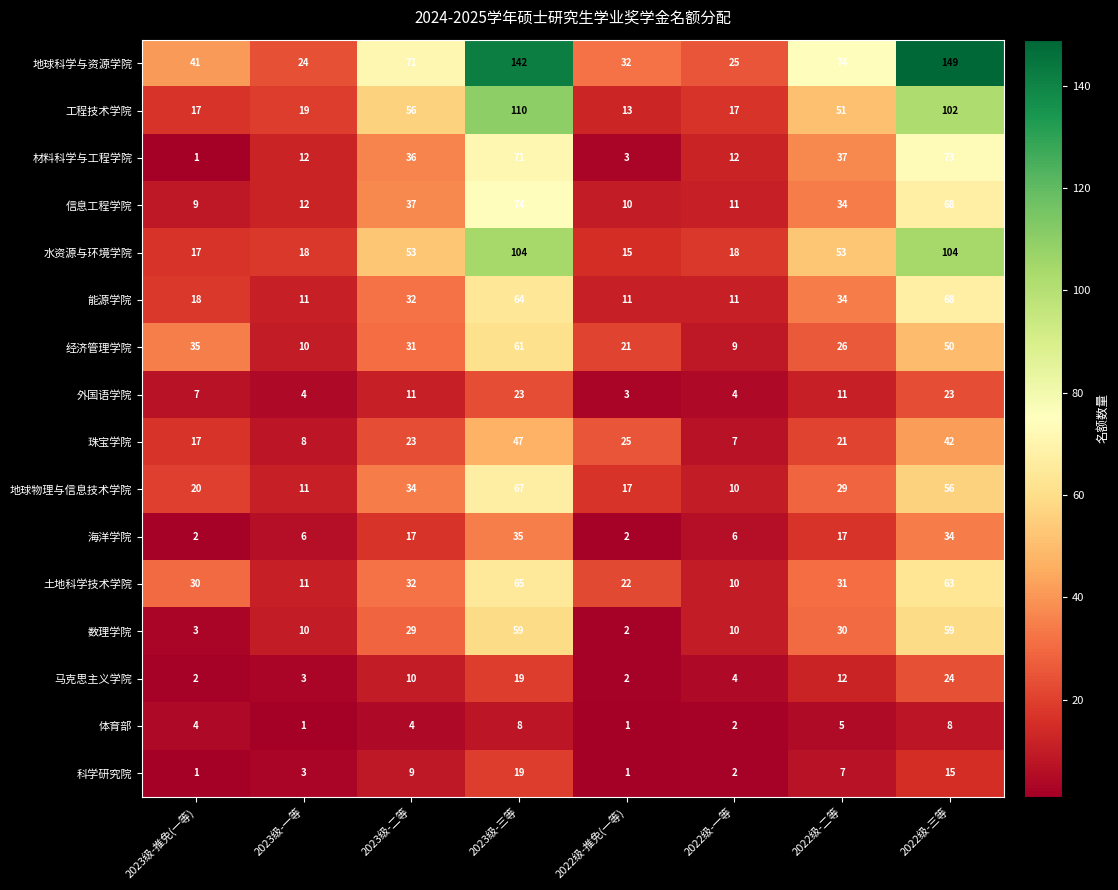

At how many categories does at least one series exceed 31?

6